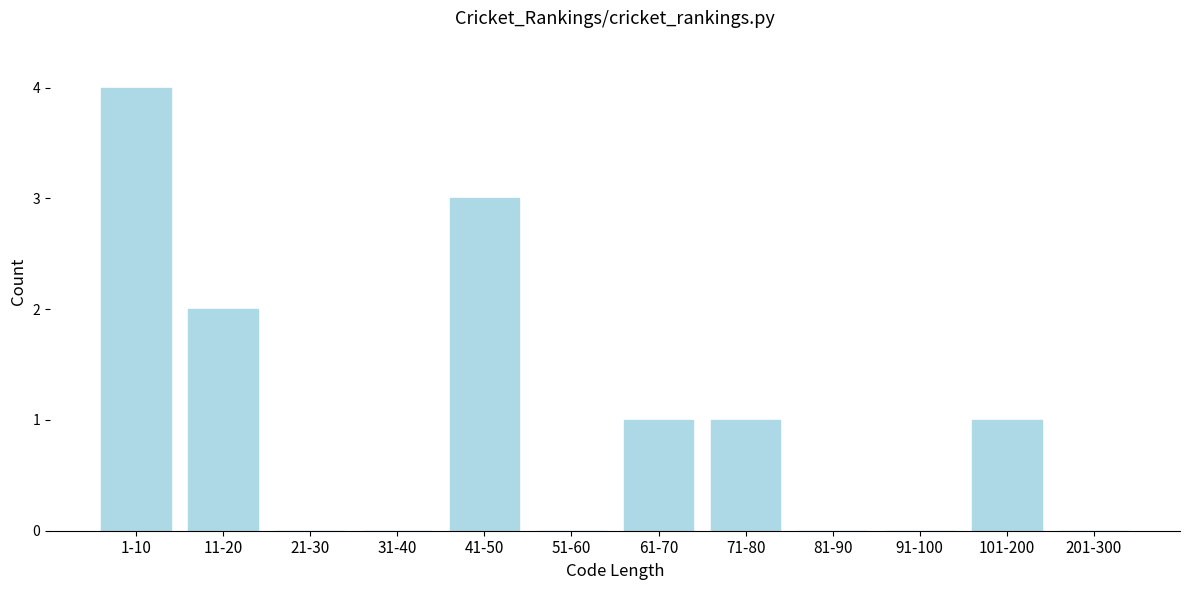

Reading right to left, transcribe all the data shown in this chart.

201-300=0	101-200=1	91-100=0	81-90=0	71-80=1	61-70=1	51-60=0	41-50=3	31-40=0	21-30=0	11-20=2	1-10=4